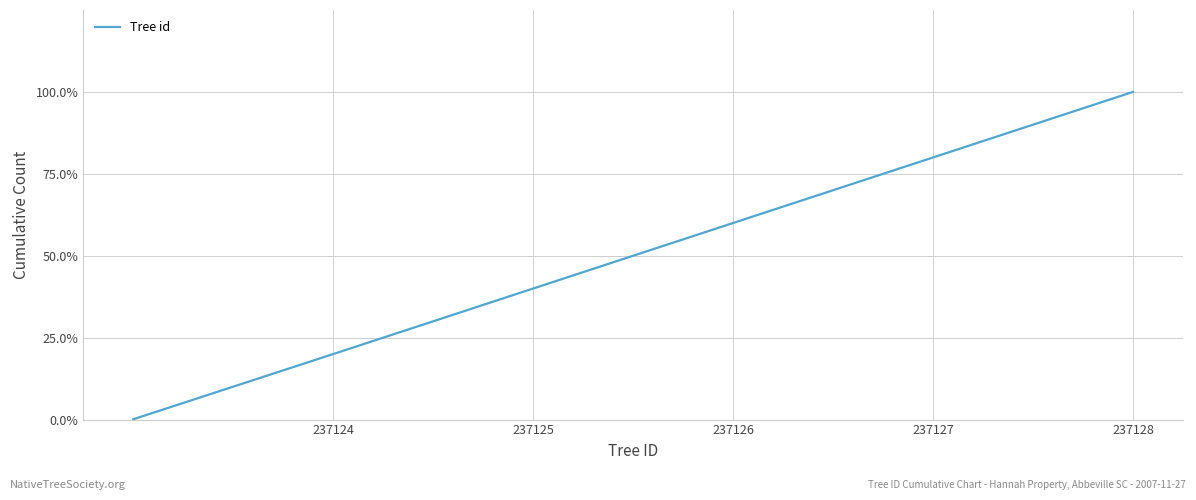

Does the chart have visible grid lines?

Yes